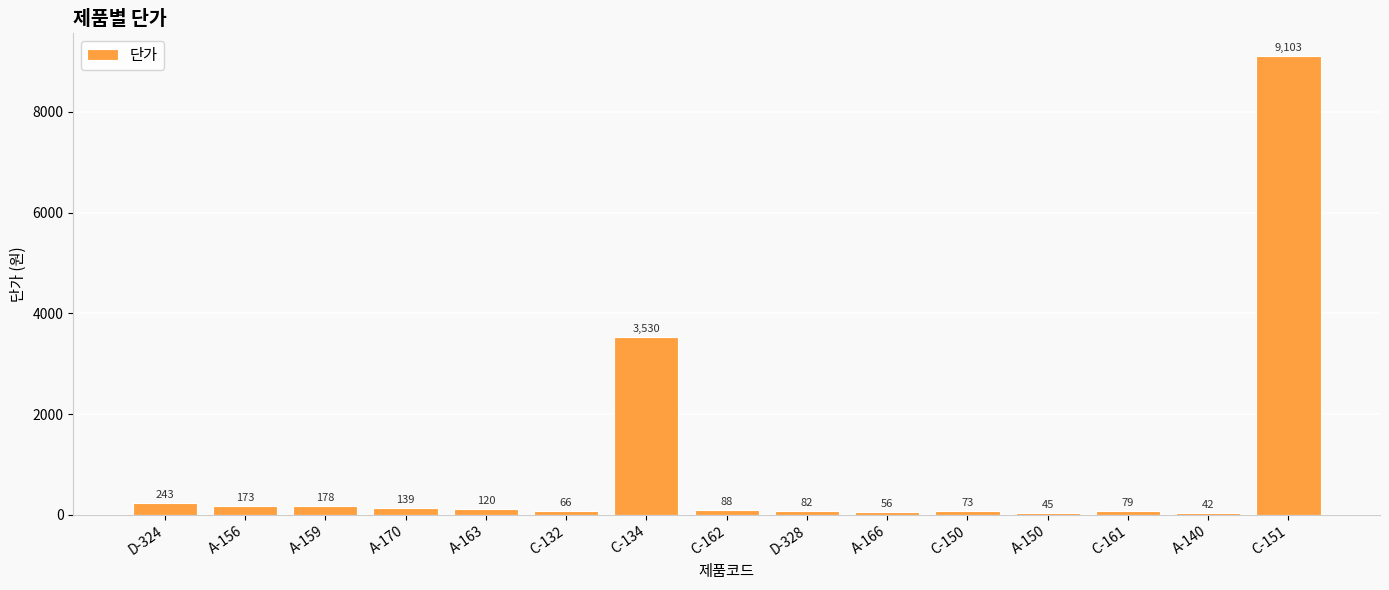

Between A-140 and C-161, which is larger?

C-161